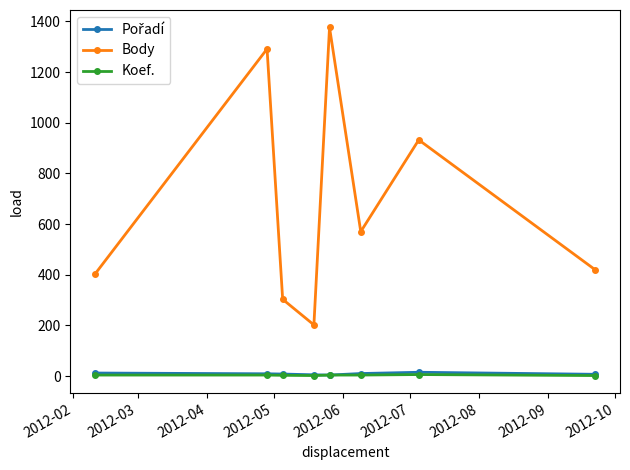

True or false: Body and Koef. cross at least once.

False